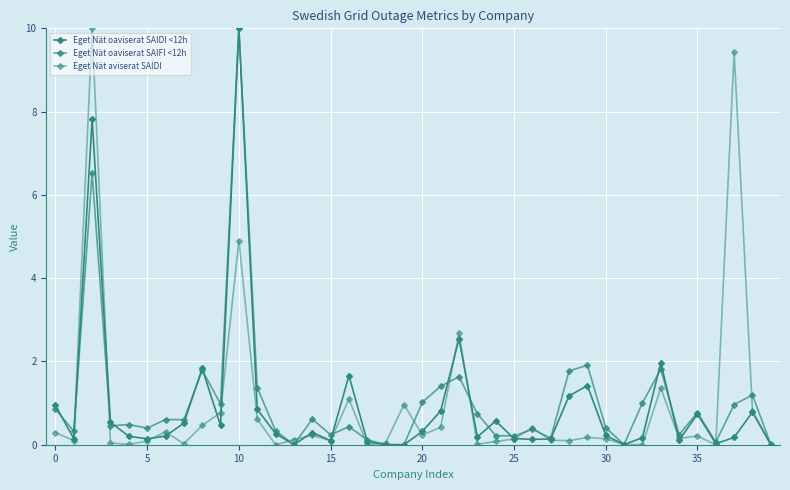

Count the number of categories in the chart.

40